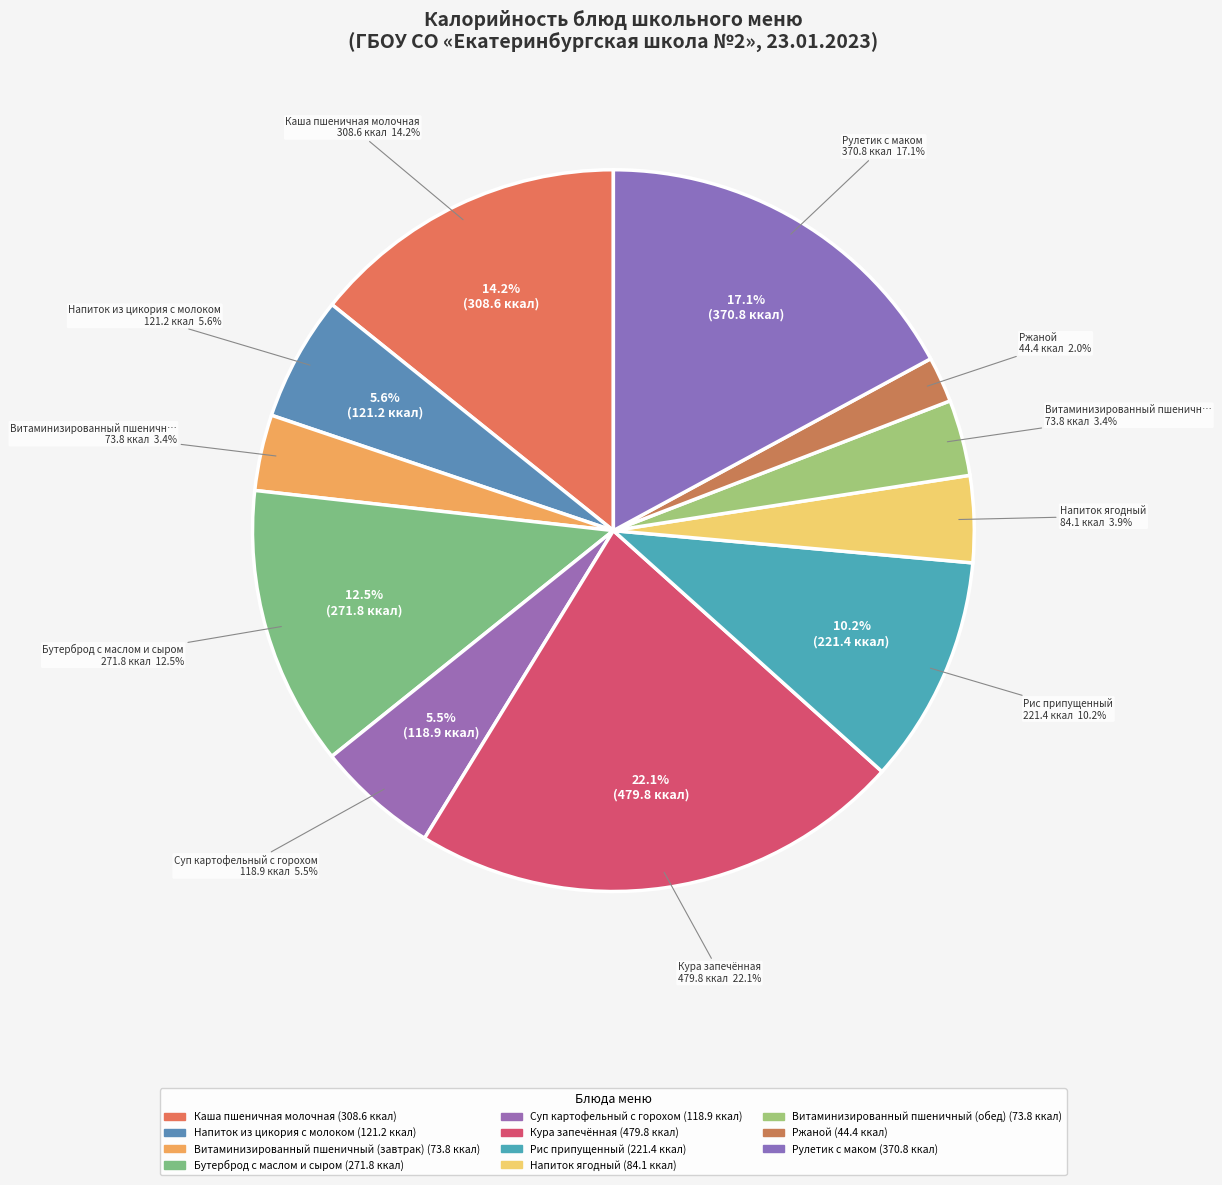

Rank the categories by value from lowest to highest.

Ржаной, Витаминизированный пшеничный (завтрак), Витаминизированный пшеничный (обед), Напиток ягодный, Суп картофельный с горохом, Напиток из цикория с молоком, Рис припущенный, Бутерброд с маслом и сыром, Каша пшеничная молочная, Рулетик с маком, Кура запечённая